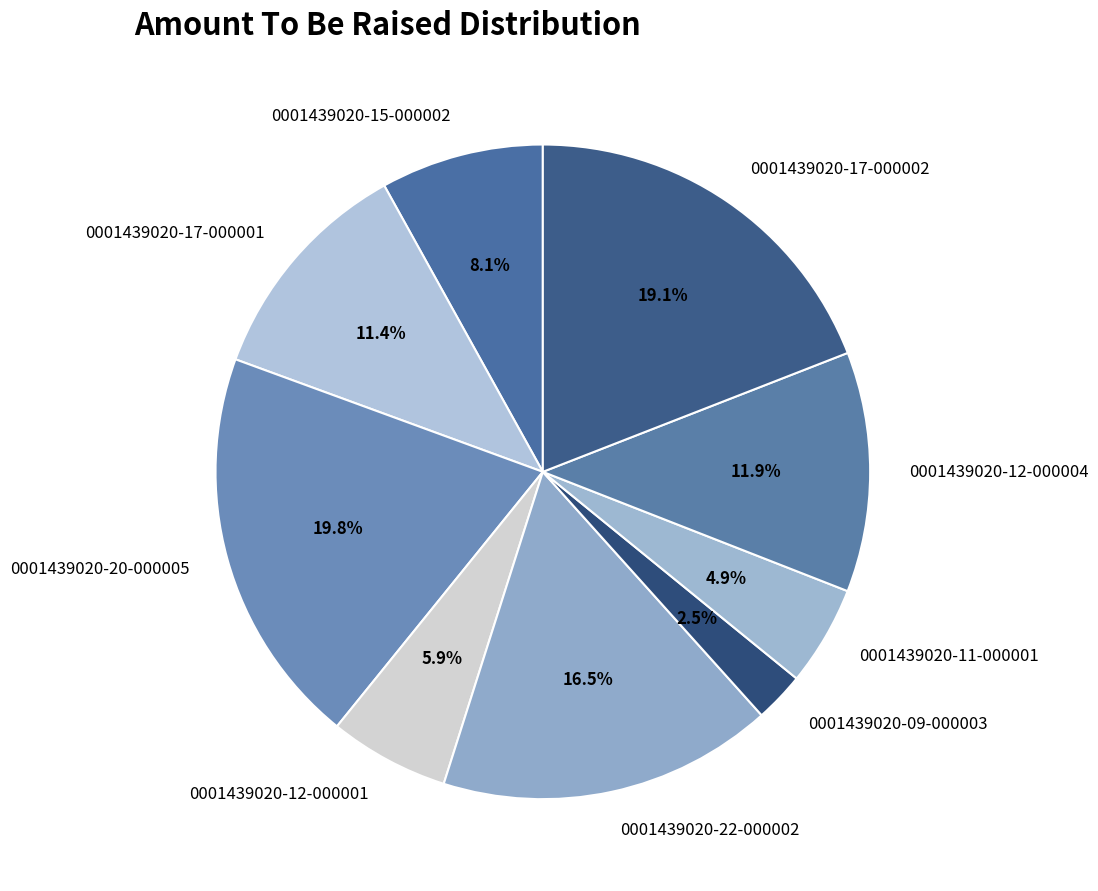

What portion of the pie excludes 0001439020-09-000003?

97.5%